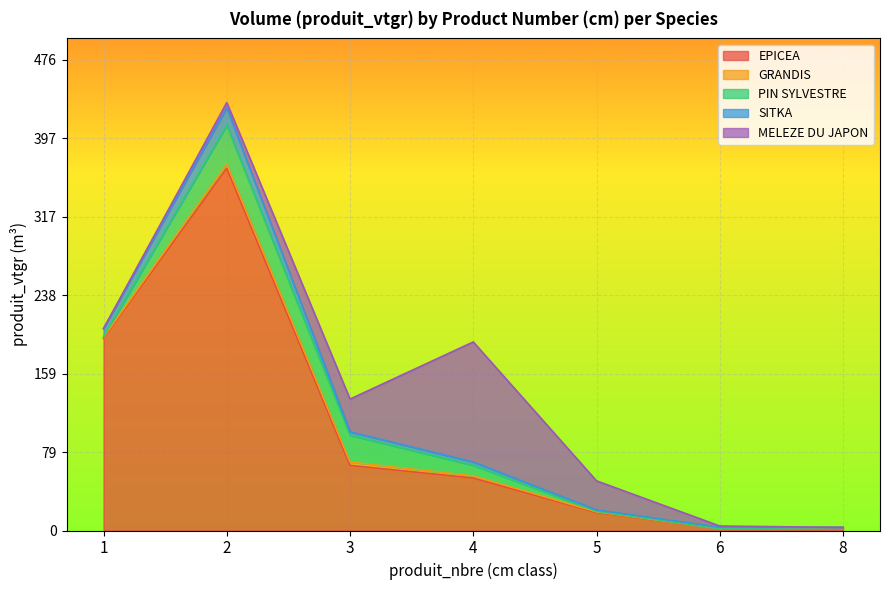

Does the chart display data point markers on the line(s)?

No